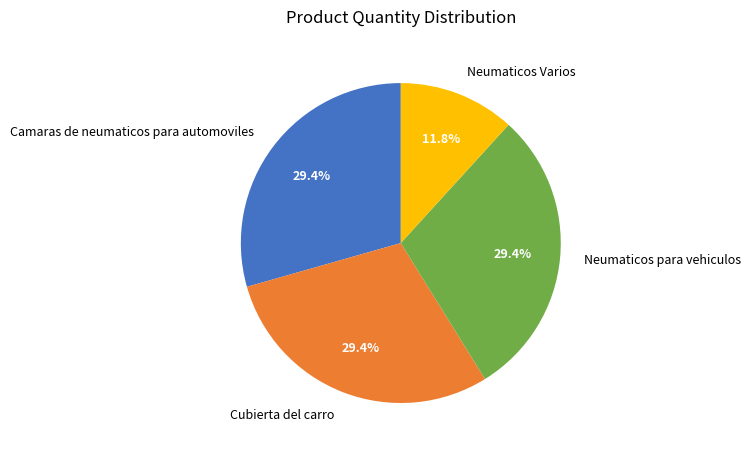

Which category has the smallest portion of the pie?

Neumaticos Varios